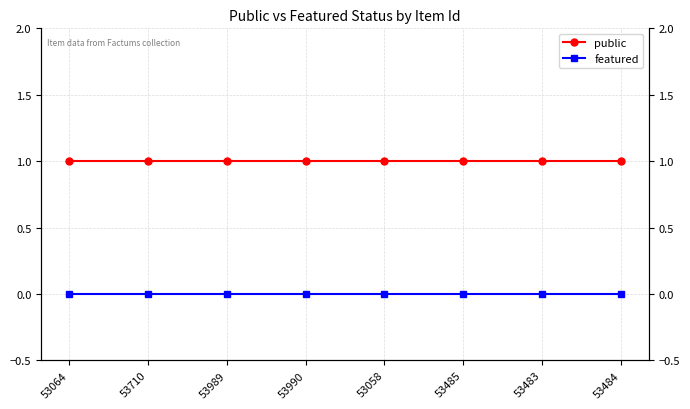

Reading left to right, extract all data points from this chart.

public: 53064=1	53710=1	53989=1	53990=1	53058=1	53485=1	53483=1	53484=1
featured: 53064=0	53710=0	53989=0	53990=0	53058=0	53485=0	53483=0	53484=0